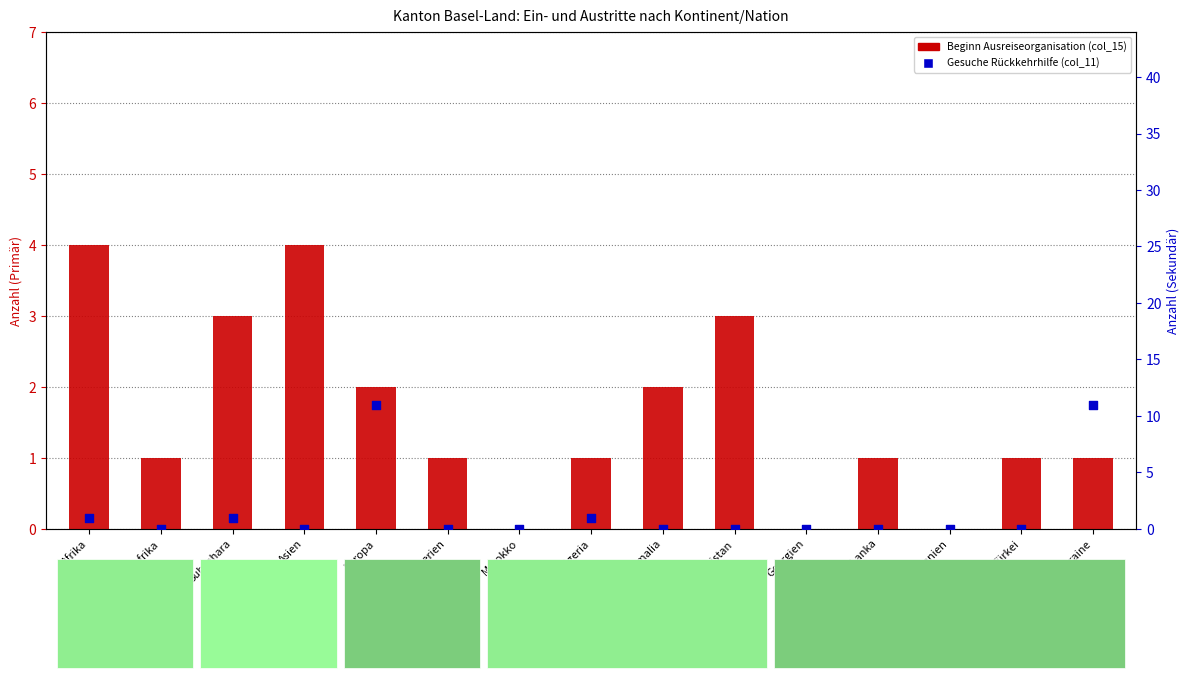

Which series contains the highest Y value?

Gesuche Rückkehrhilfe (col_11)